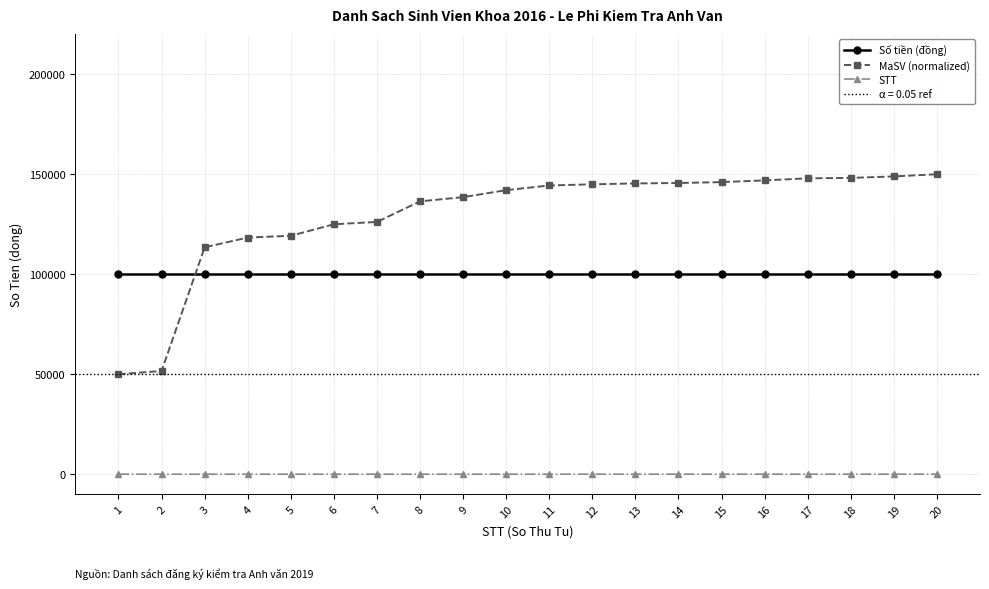

What is the lowest value of the Số tiền (đồng) series?

100000.0